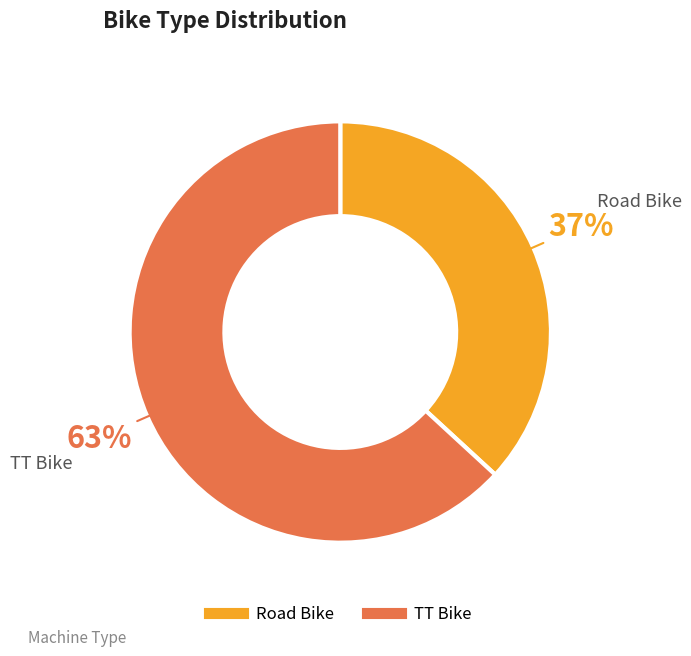

Is Road Bike the majority of the pie?

No